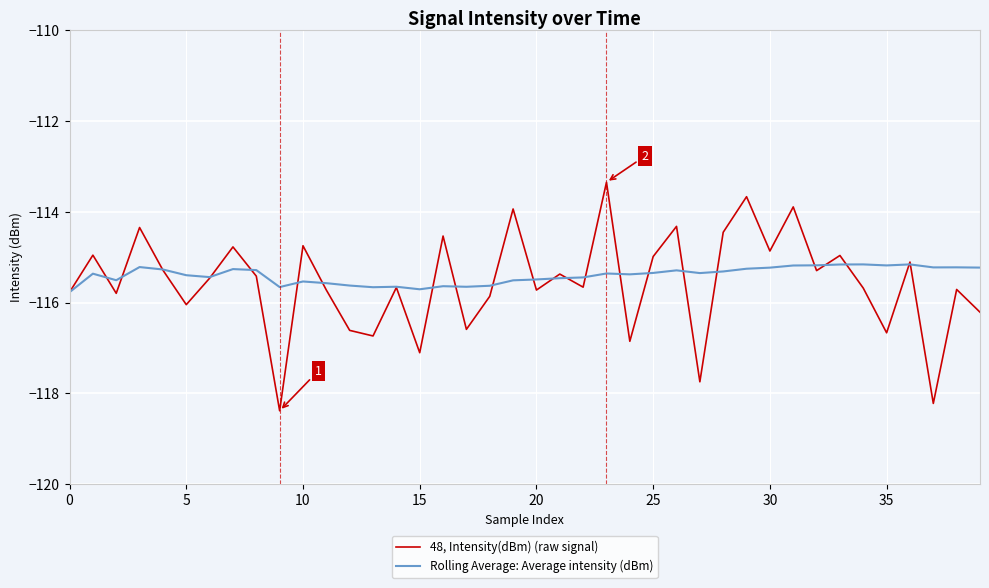

How many lines are shown in the chart?

2